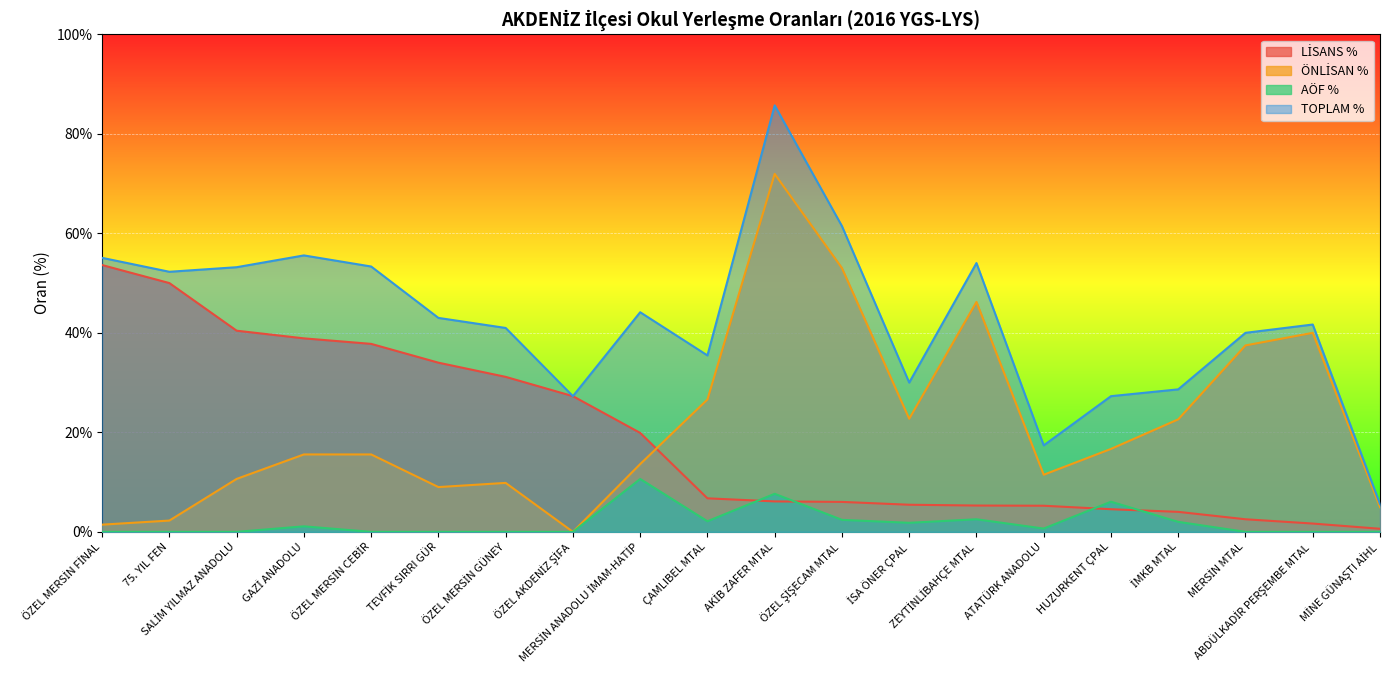

In AÖF %, how many points are higher than both neighbors (excluding endpoints)?

5